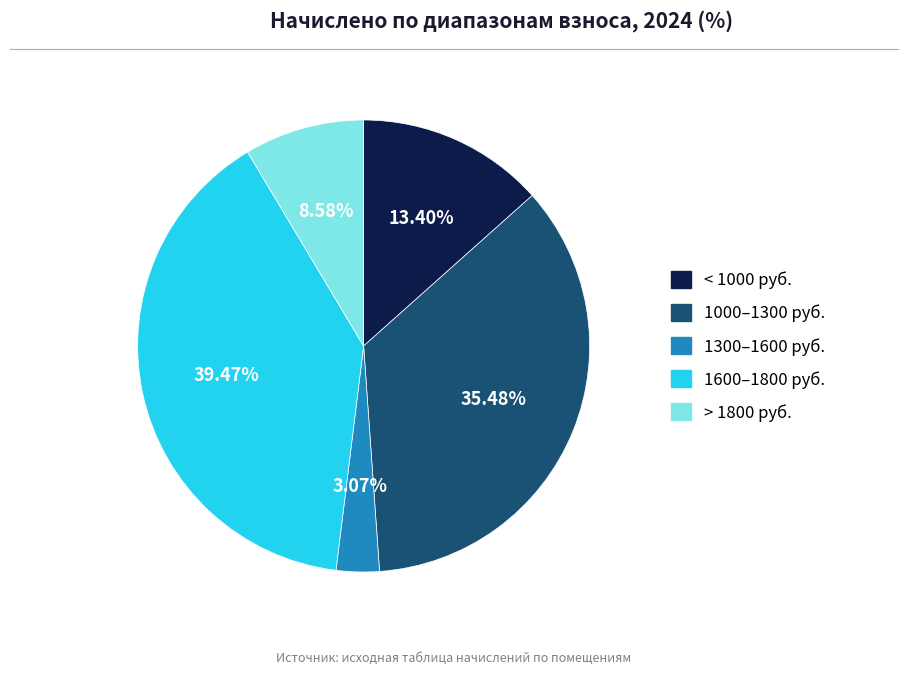

Is there any slice that represents more than half of the pie?

No